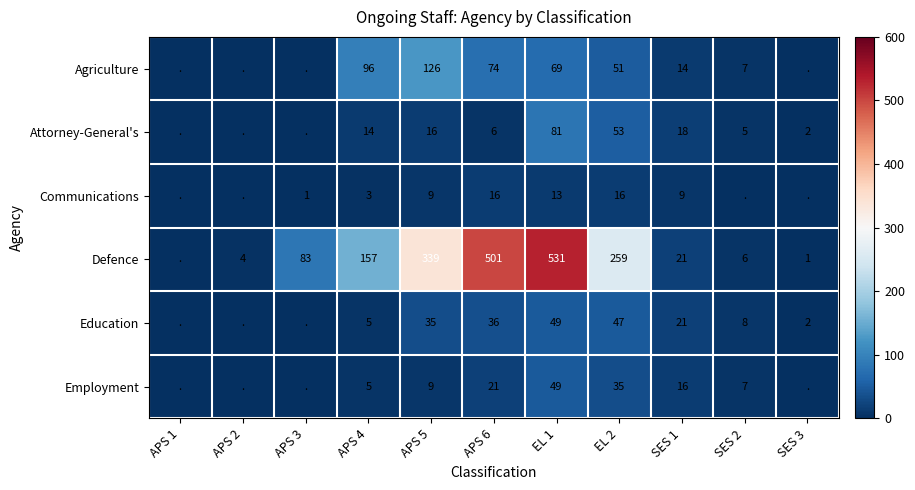

What is the total value across all series at APS 5?

534